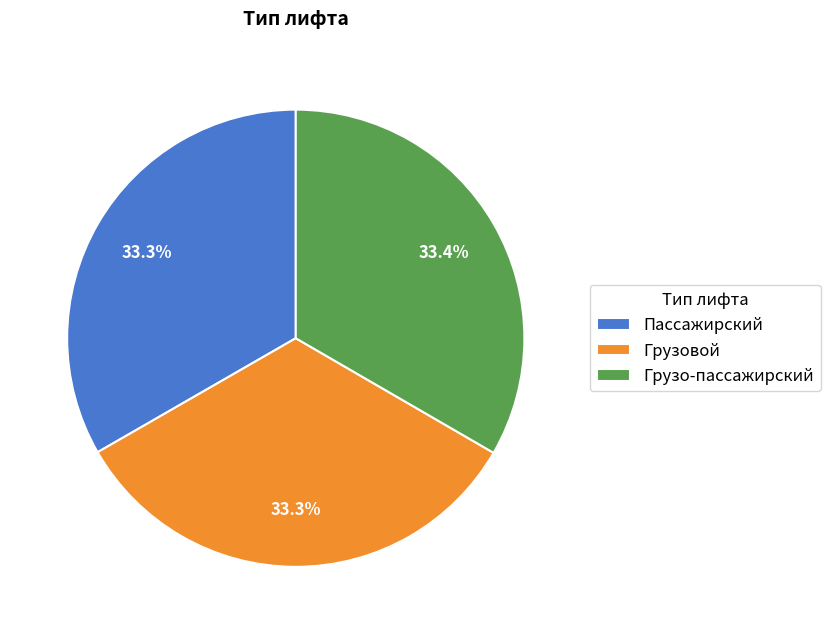

The Грузовой slice represents 21% of the pie. True or false?

False